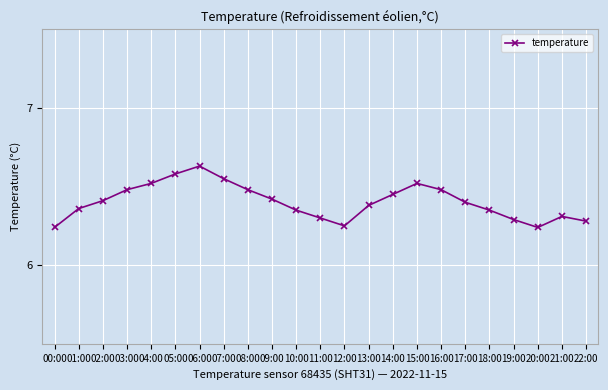

Approximately how many times larger is the value at 04:00 compared to 19:00?

1.0